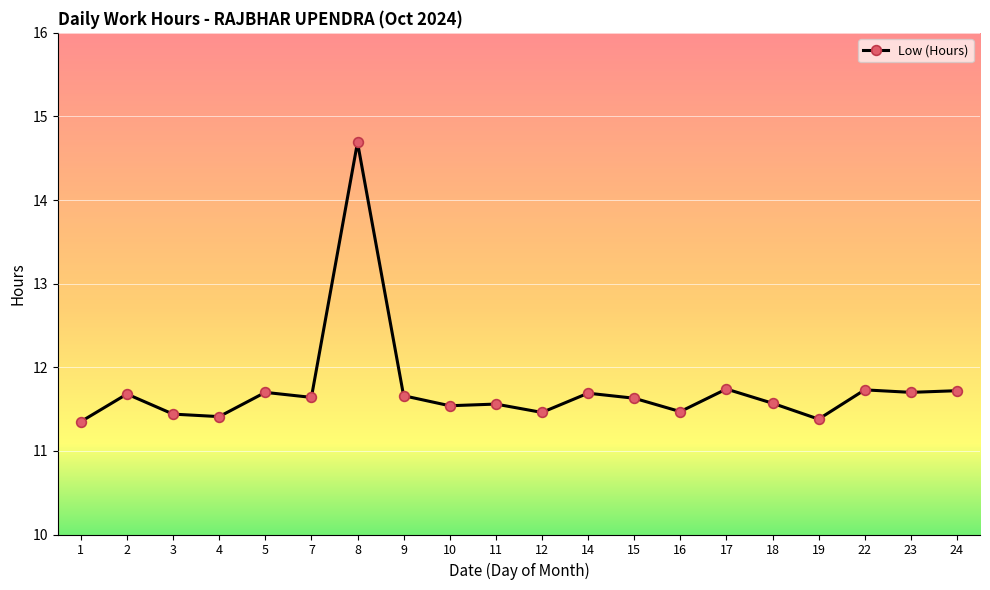

At which category does the data reach its first local peak?

2